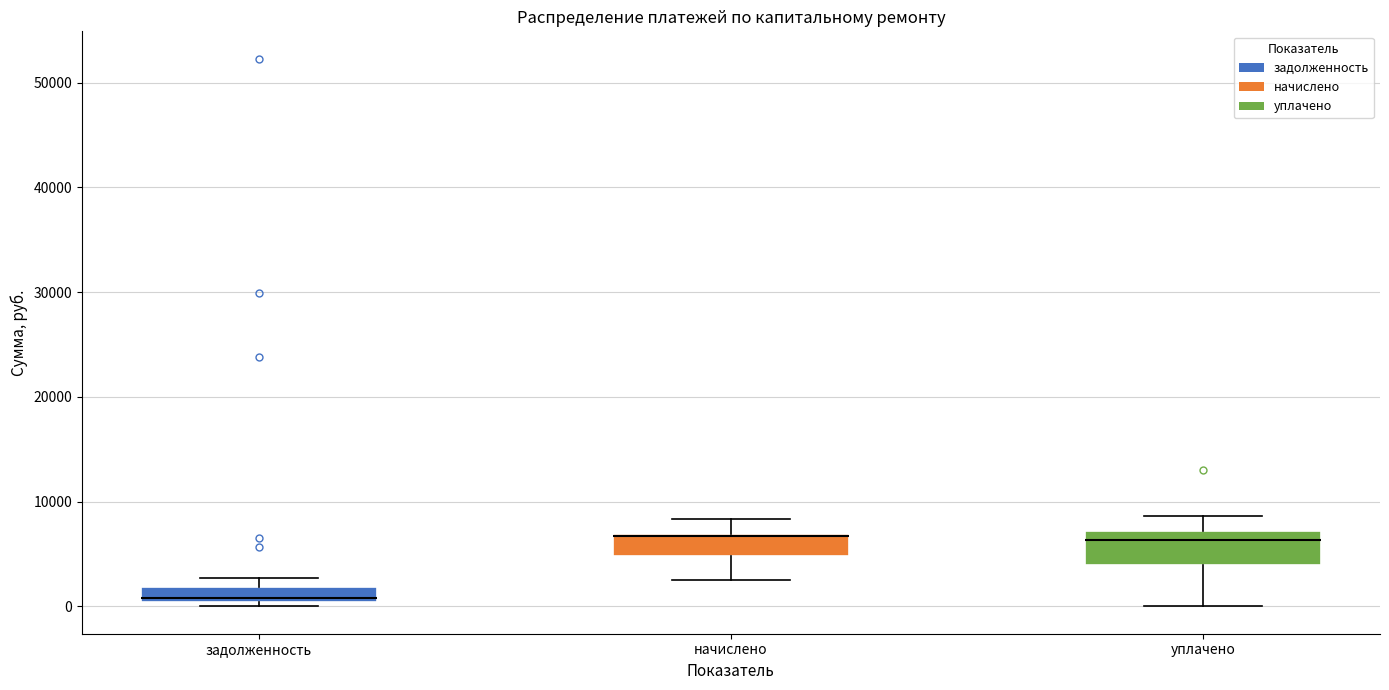

Comparing the boxes themselves (not the whiskers), which one is the tallest?

уплачено